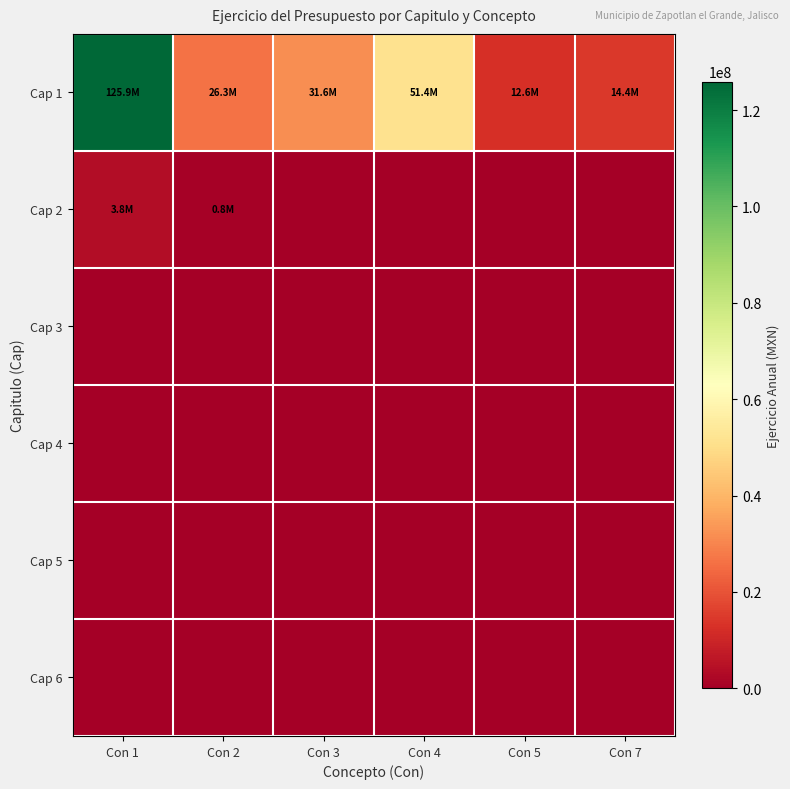

What is the difference between the highest and lowest values at Con 1?

125917368.4